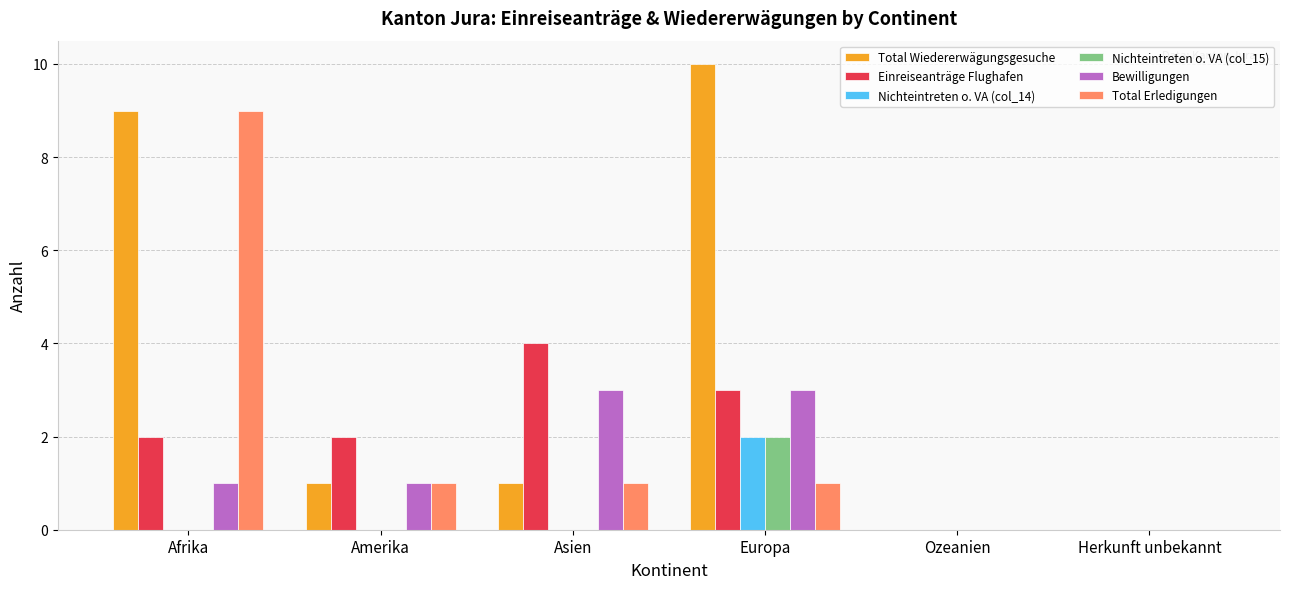

Reading right to left, extract all data points from this chart.

Total Wiedererwägungsgesuche: 0	0	10	1	1	9
Einreiseanträge Flughafen: 0	0	3	4	2	2
Nichteintreten o. VA (col_14): 0	0	2	0	0	0
Nichteintreten o. VA (col_15): 0	0	2	0	0	0
Bewilligungen: 0	0	3	3	1	1
Total Erledigungen: 0	0	1	1	1	9